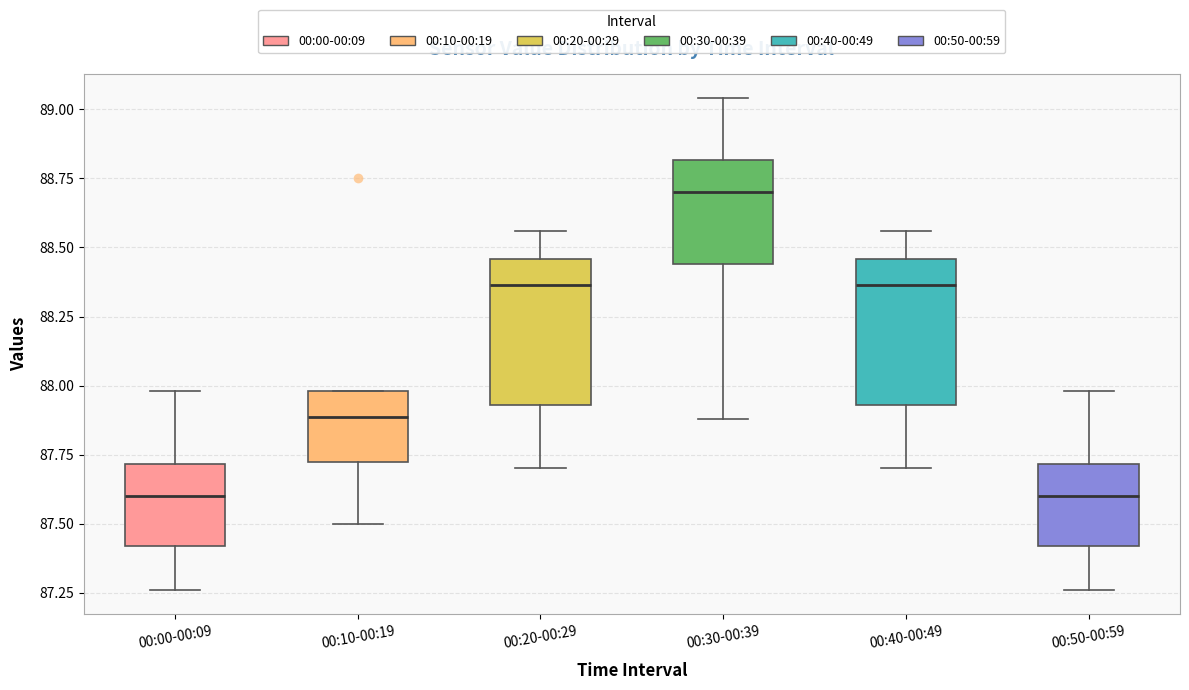

Which box has the highest median line?

00:30-00:39